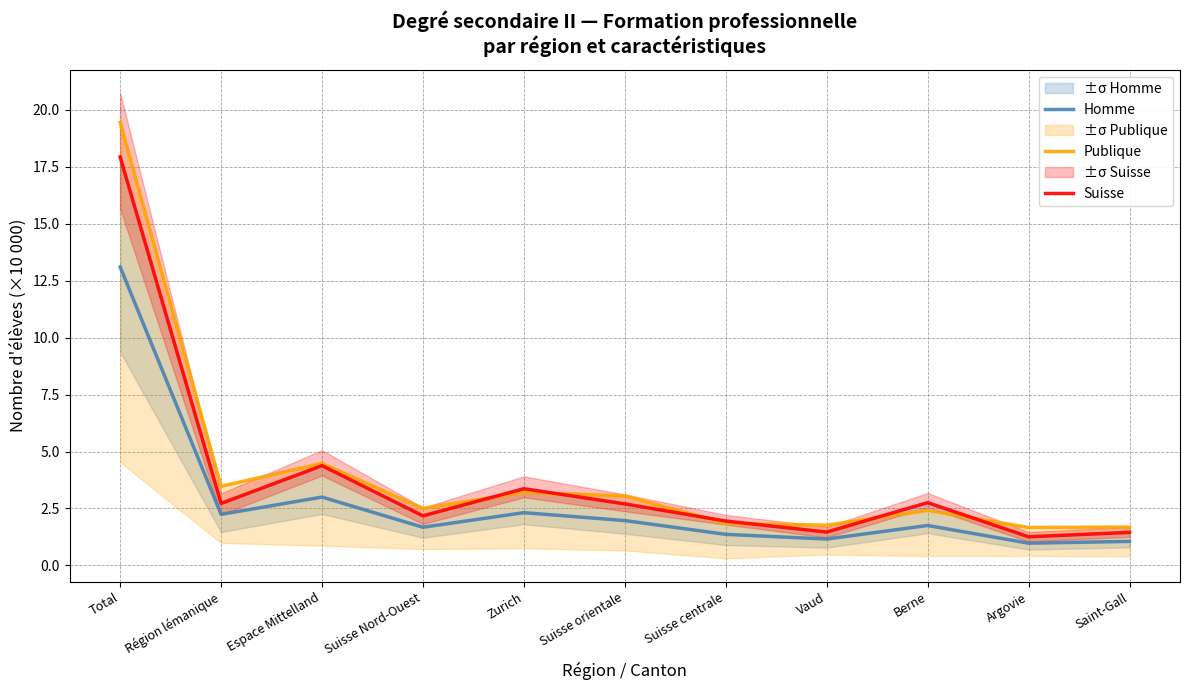

Reading right to left, transcribe all the data shown in this chart.

Homme: 1.1	1.0	1.8	1.2	1.4	2.0	2.3	1.7	3.0	2.2	13.1
Publique: 1.7	1.7	2.4	1.8	1.8	3.1	3.2	2.5	4.5	3.5	19.4
Suisse: 1.4	1.3	2.8	1.5	1.9	2.7	3.4	2.2	4.4	2.7	17.9